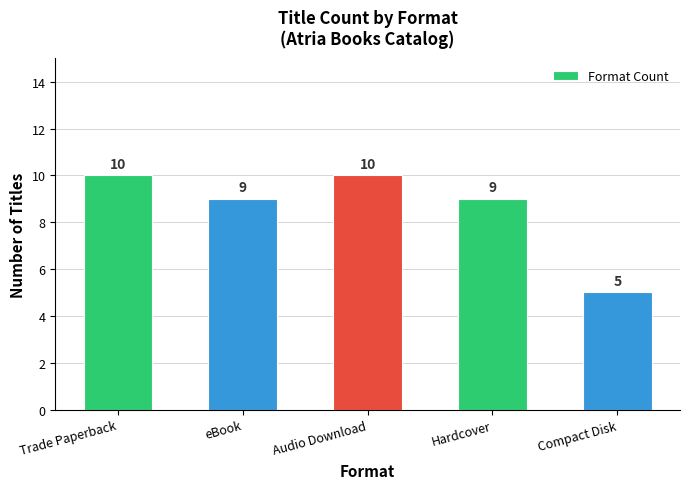

What is the label of the 2nd bar from the right?

Hardcover